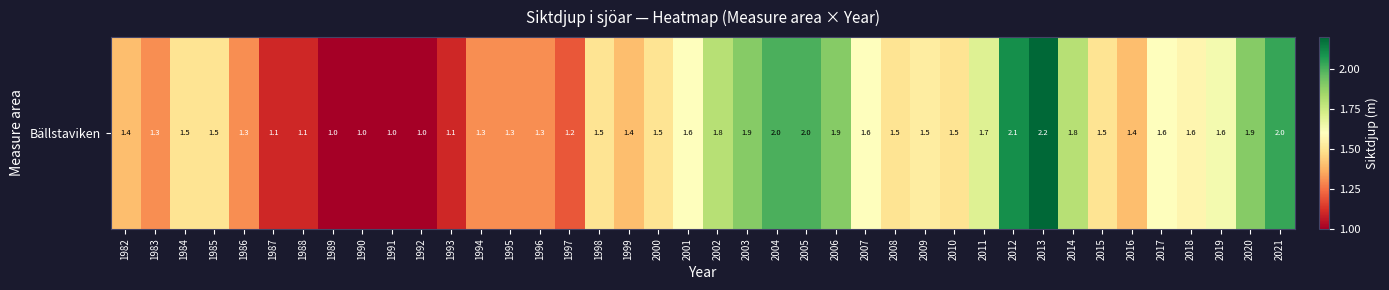

What is the change in value from 2006 to 2010?

-0.4